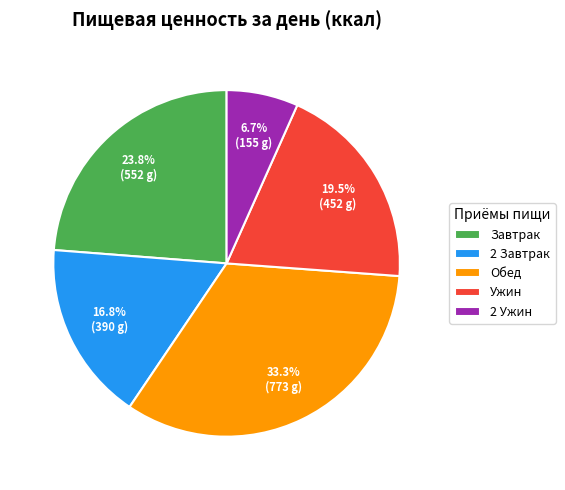

The Ужин slice represents 27% of the pie. True or false?

False